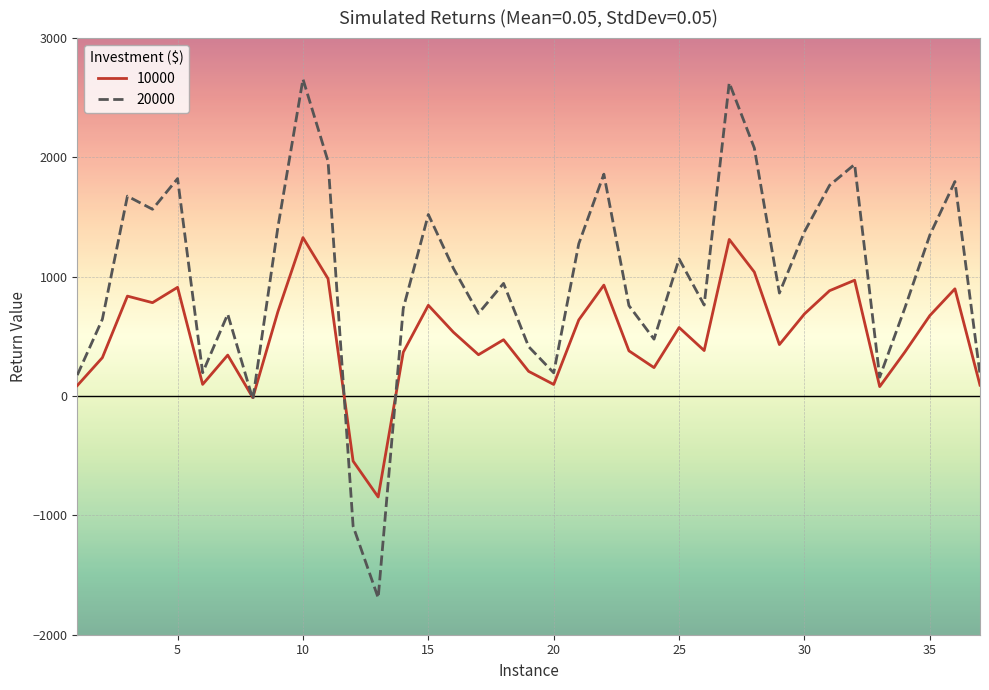

Which series has the largest total across all categories?

20000